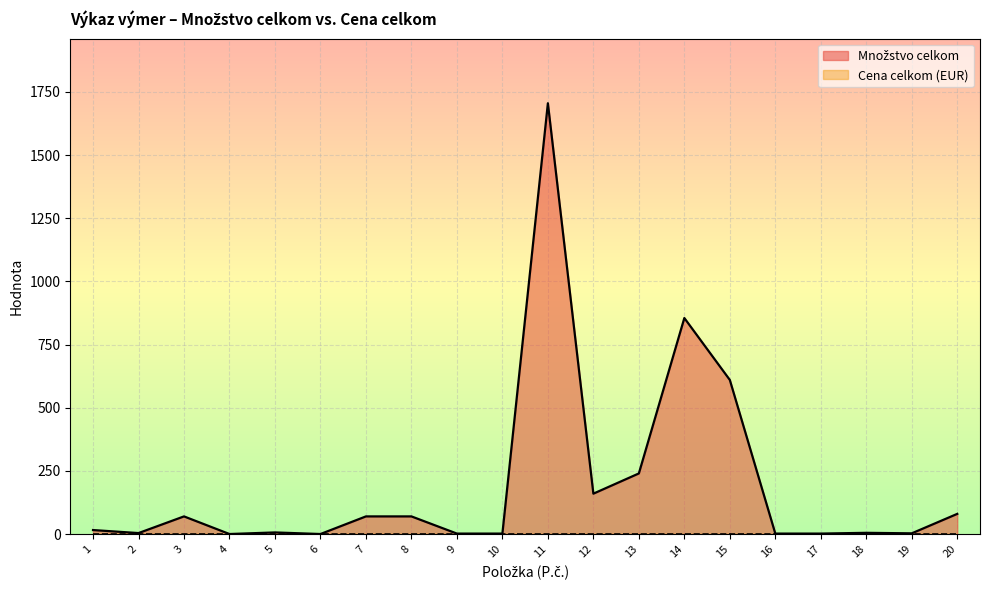

Between 1 and 12, which is larger?

12